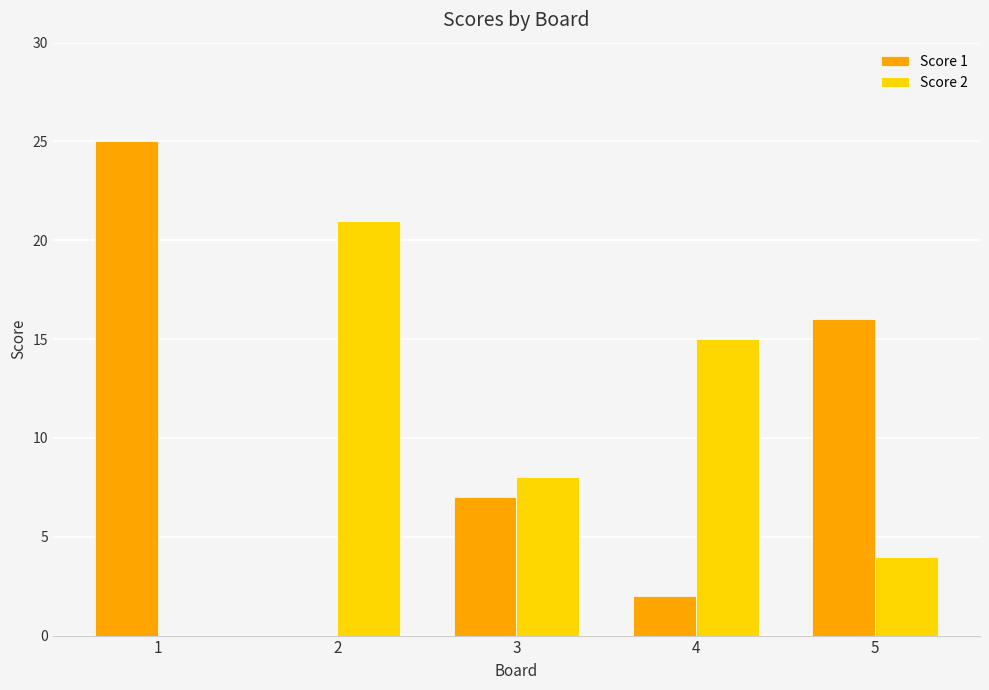

Between 1 and 3, which series saw the biggest shift?

Score 1